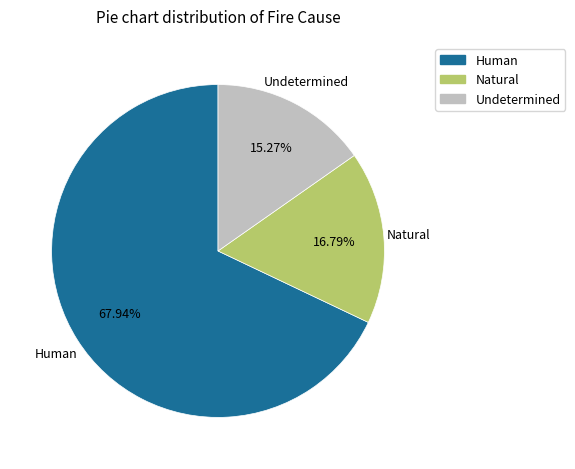

True or false: Undetermined accounts for 24% of the total.

False